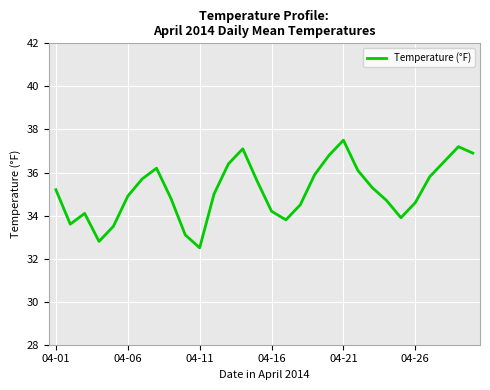

What is the minimum value shown in the chart?

32.5